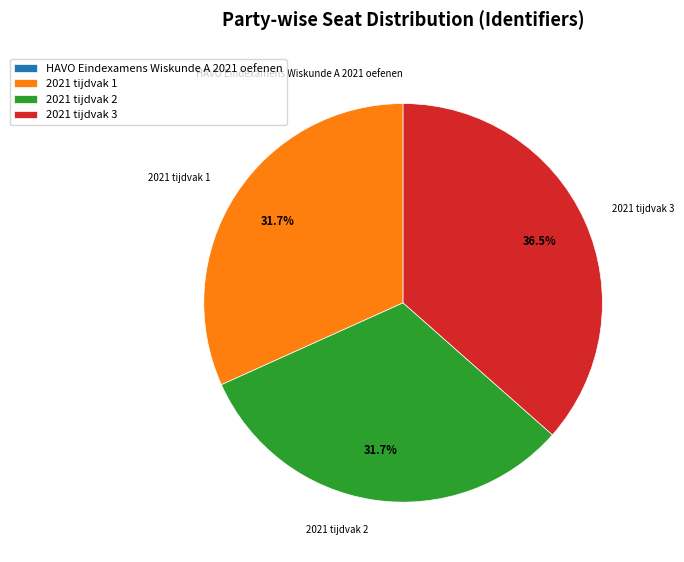

Is there any slice that represents more than half of the pie?

No